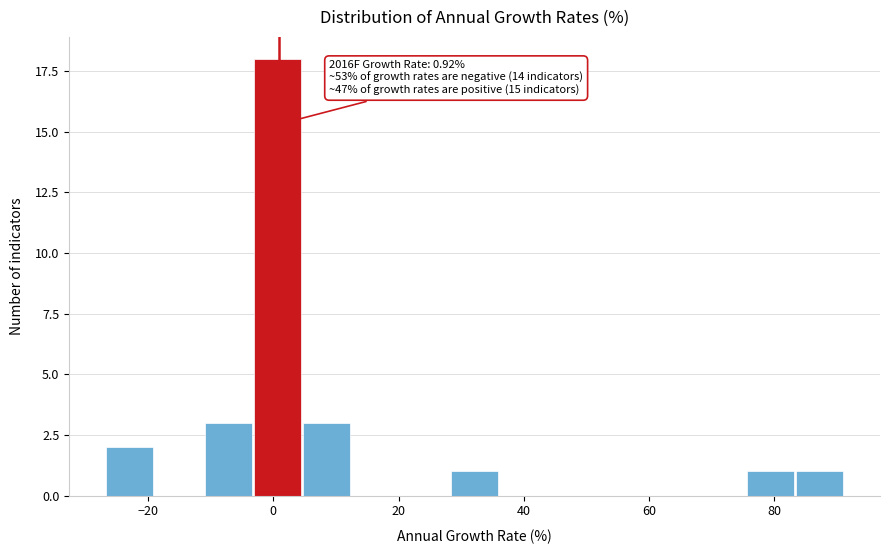

Around what value on the x-axis is the tallest bar? Give the approximate position of its centre, as read against the axis.

0